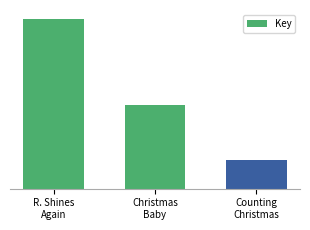

Which category has the highest value across all series?

R. Shines
Again